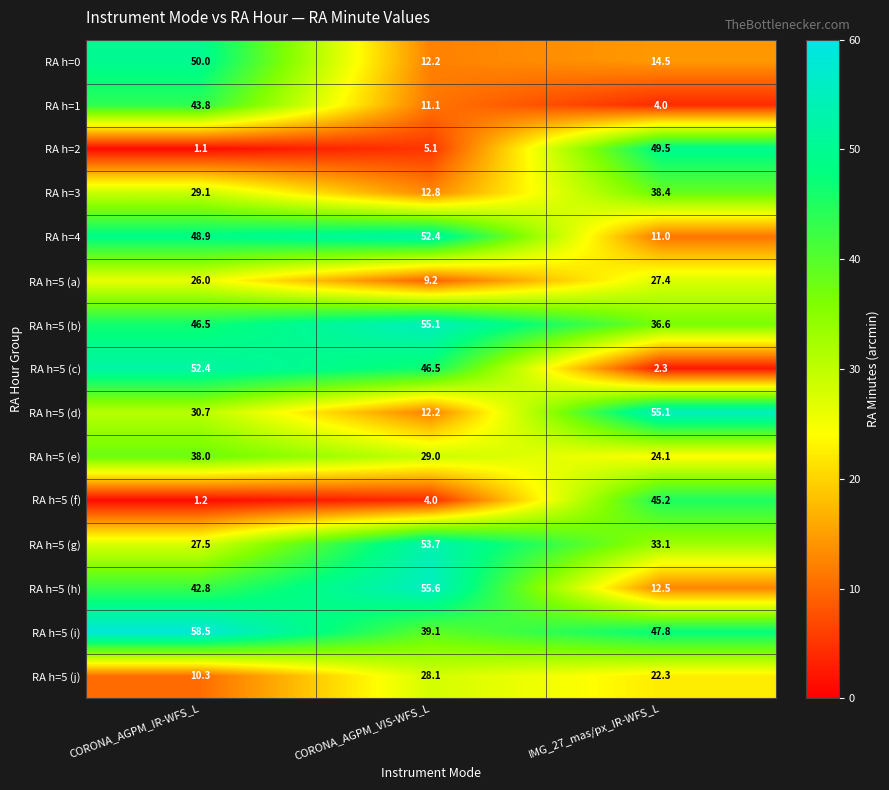

What is the sum of the RA h=5 (f) values at IMG_27_mas/px_IR-WFS_L and CORONA_AGPM_VIS-WFS_L?

49.2